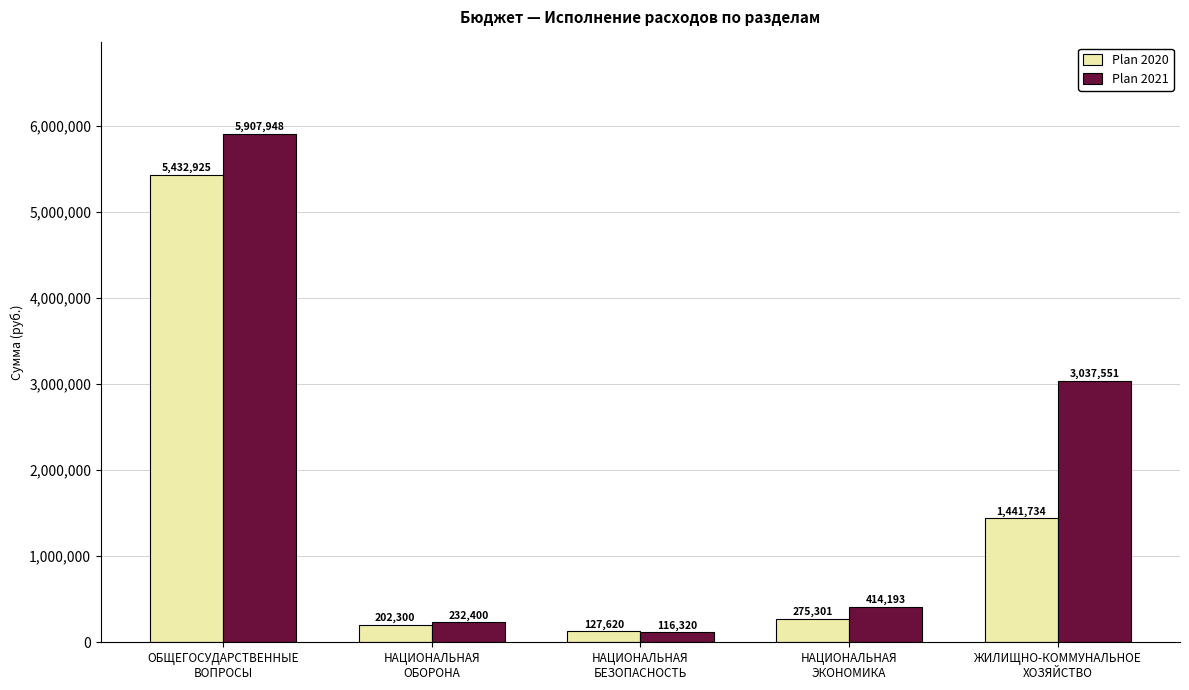

At which label is Plan 2020 closest to 2780272?

ЖИЛИЩНО-КОММУНАЛЬНОЕ
ХОЗЯЙСТВО